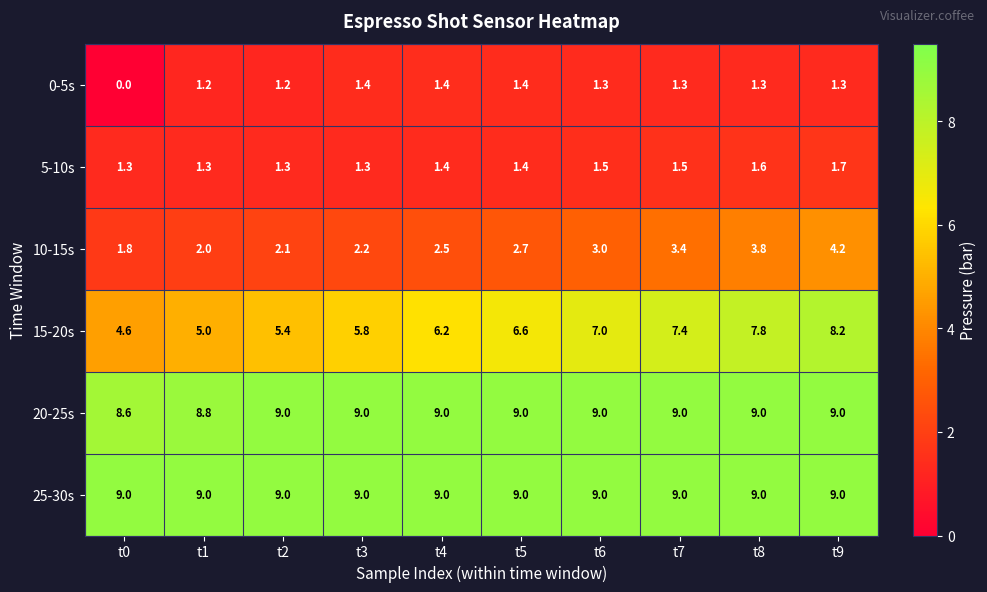

What is the maximum value shown in the chart?

9.0